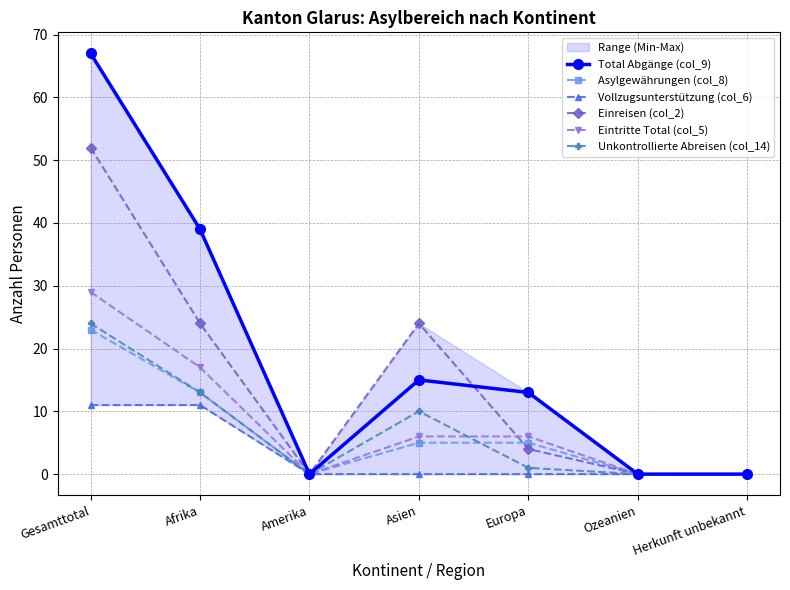

Which series has the largest total across all categories?

Total Abgänge (col_9)